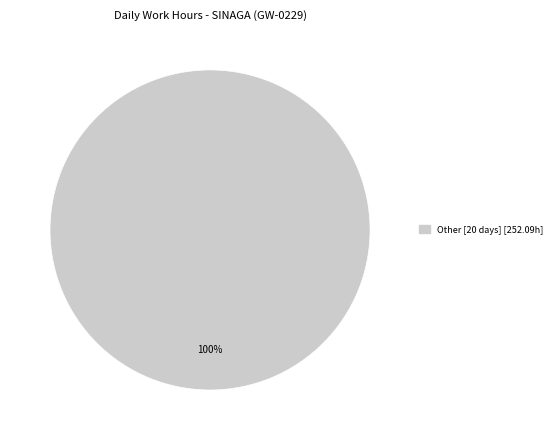

Is there any slice that represents more than half of the pie?

Yes